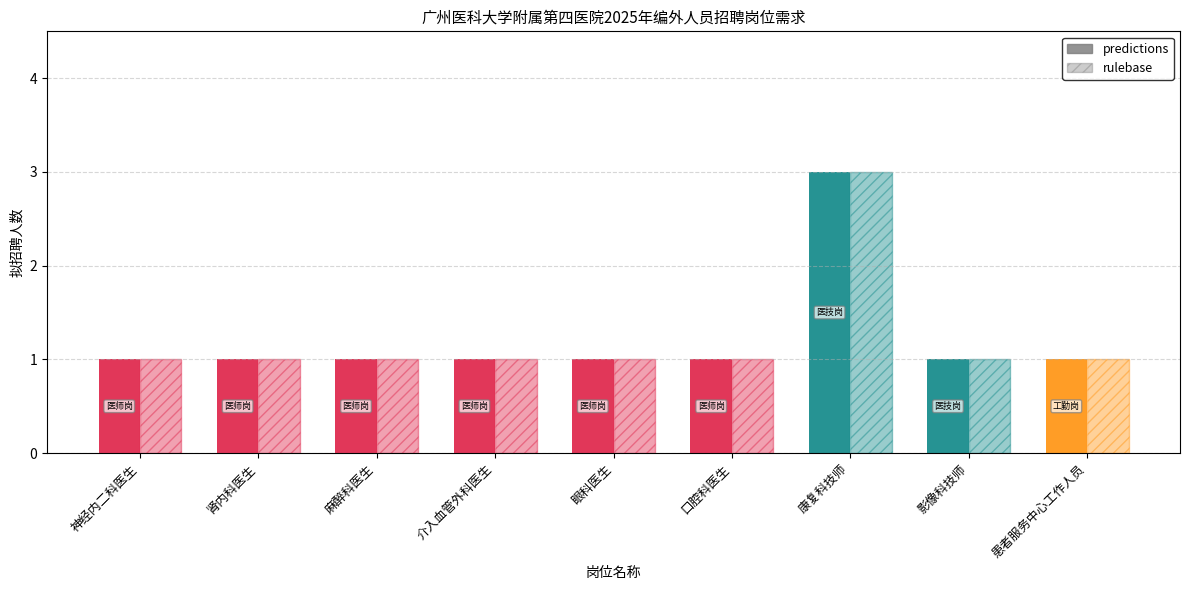

Reading left to right, what are all the values shown in this chart?

predictions: 1	1	1	1	1	1	3	1	1
rulebase: 1	1	1	1	1	1	3	1	1